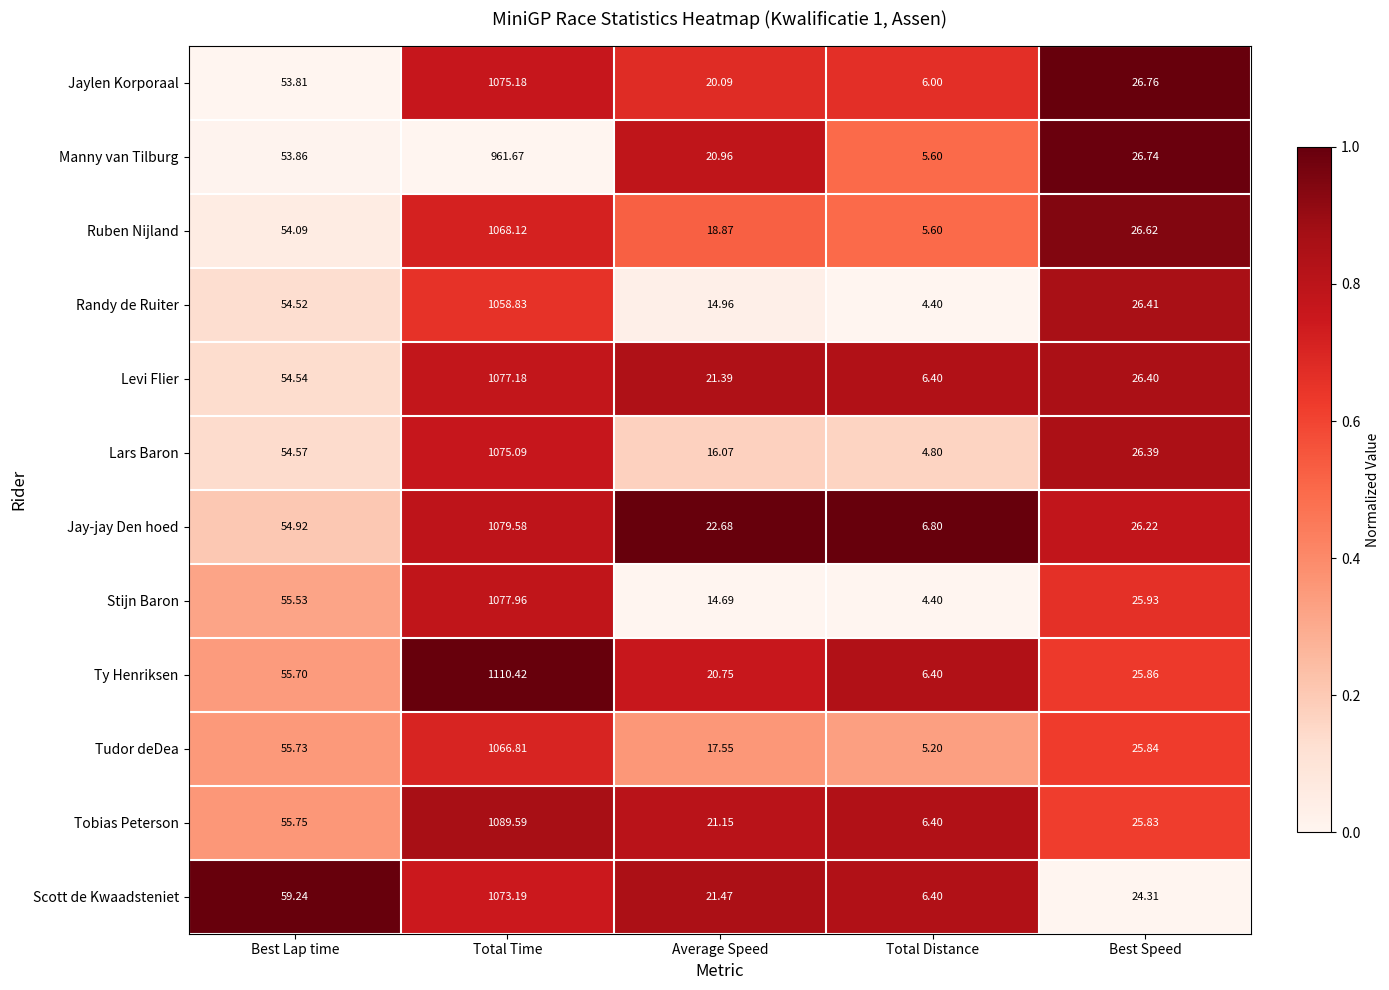

List the labels in order of Randy de Ruiter value, largest first.

Total Time, Best Lap time, Best Speed, Average Speed, Total Distance